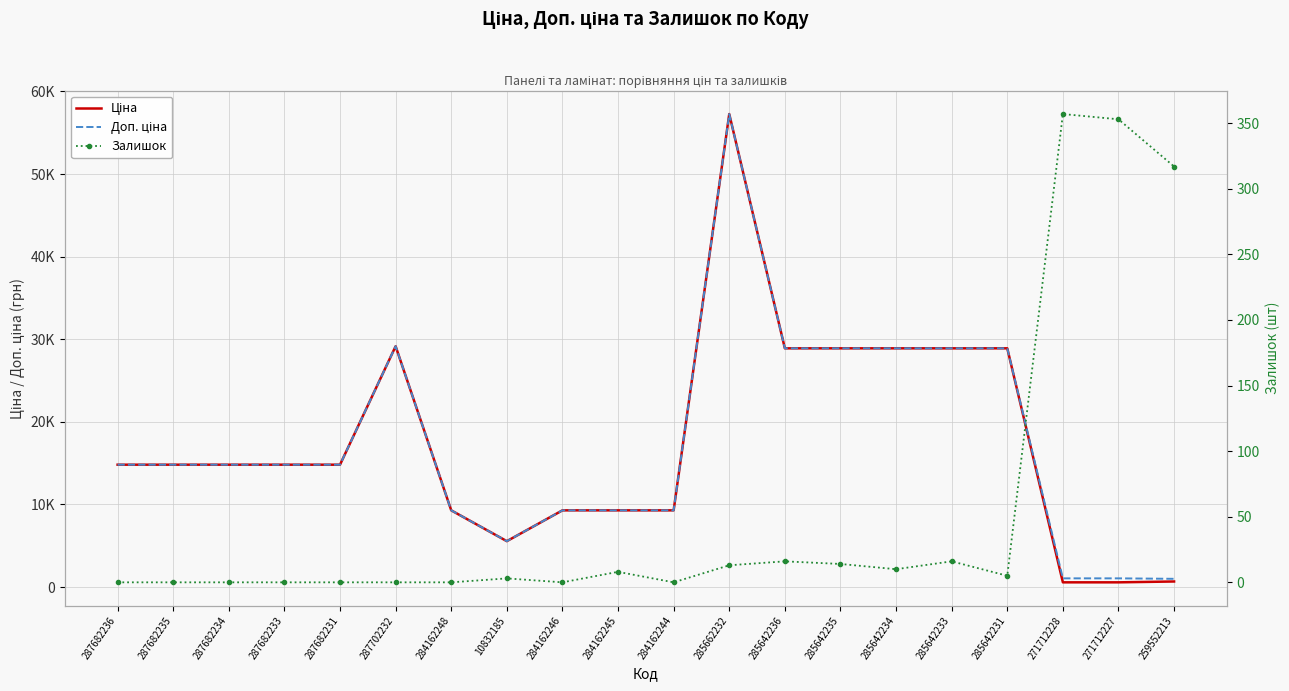

What is the spread (max minus min) of values at 271712227?

707.0